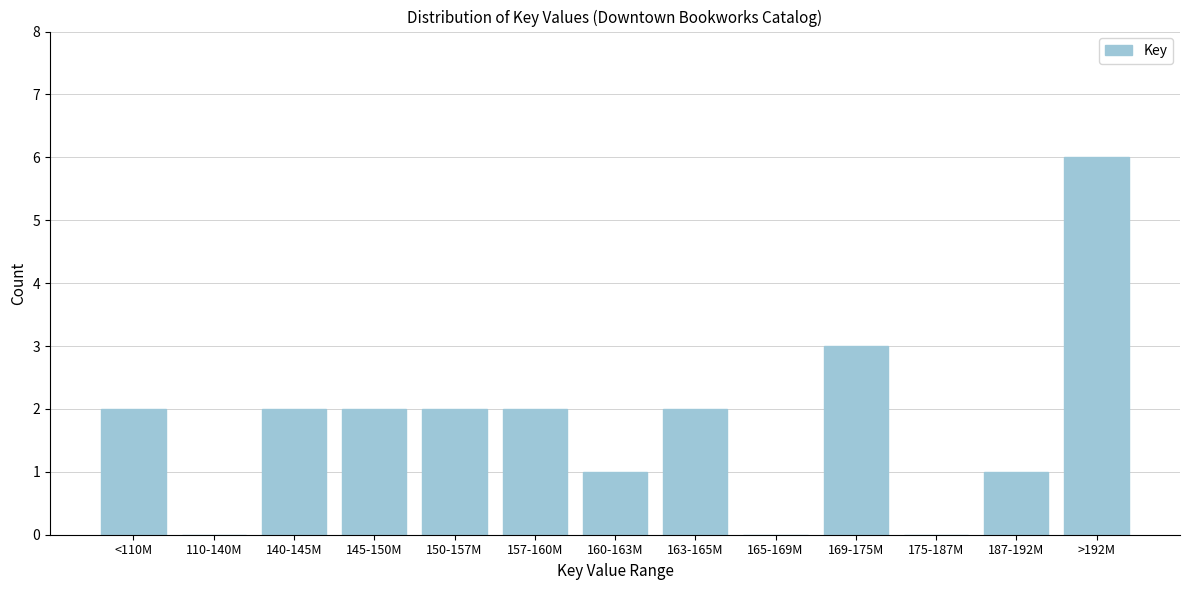

Reading right to left, transcribe all the data shown in this chart.

>192M=6	187-192M=1	175-187M=0	169-175M=3	165-169M=0	163-165M=2	160-163M=1	157-160M=2	150-157M=2	145-150M=2	140-145M=2	110-140M=0	<110M=2